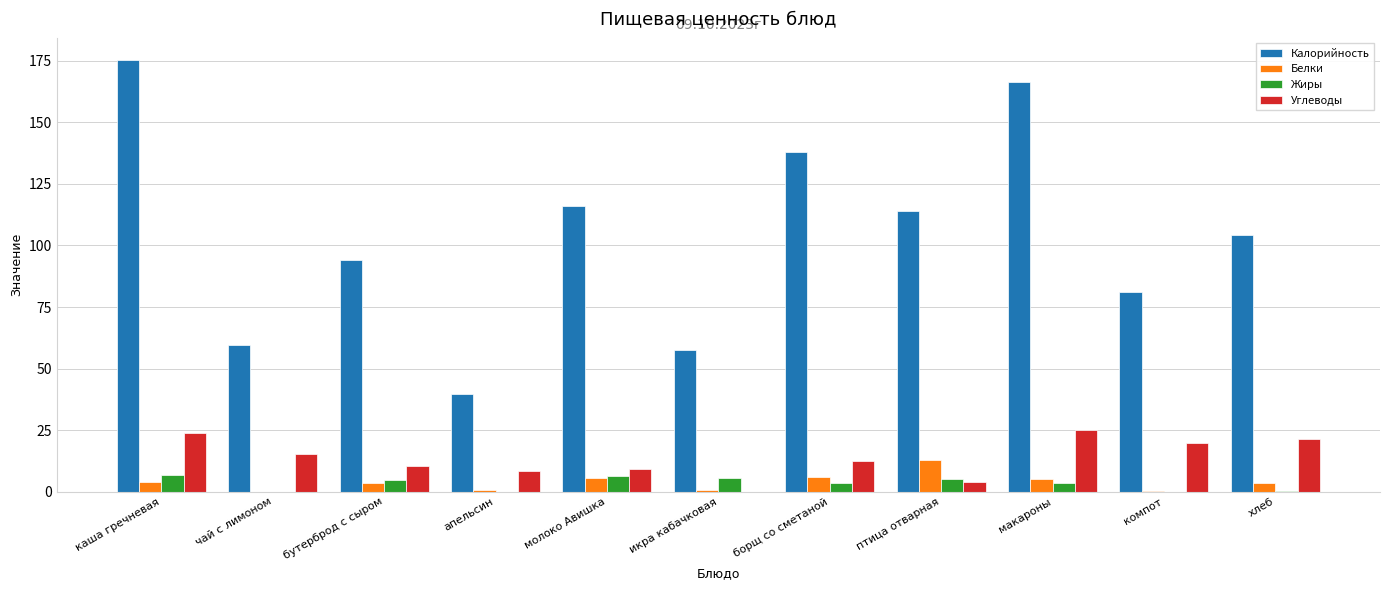

What is the average value of the Калорийность series?

104.2